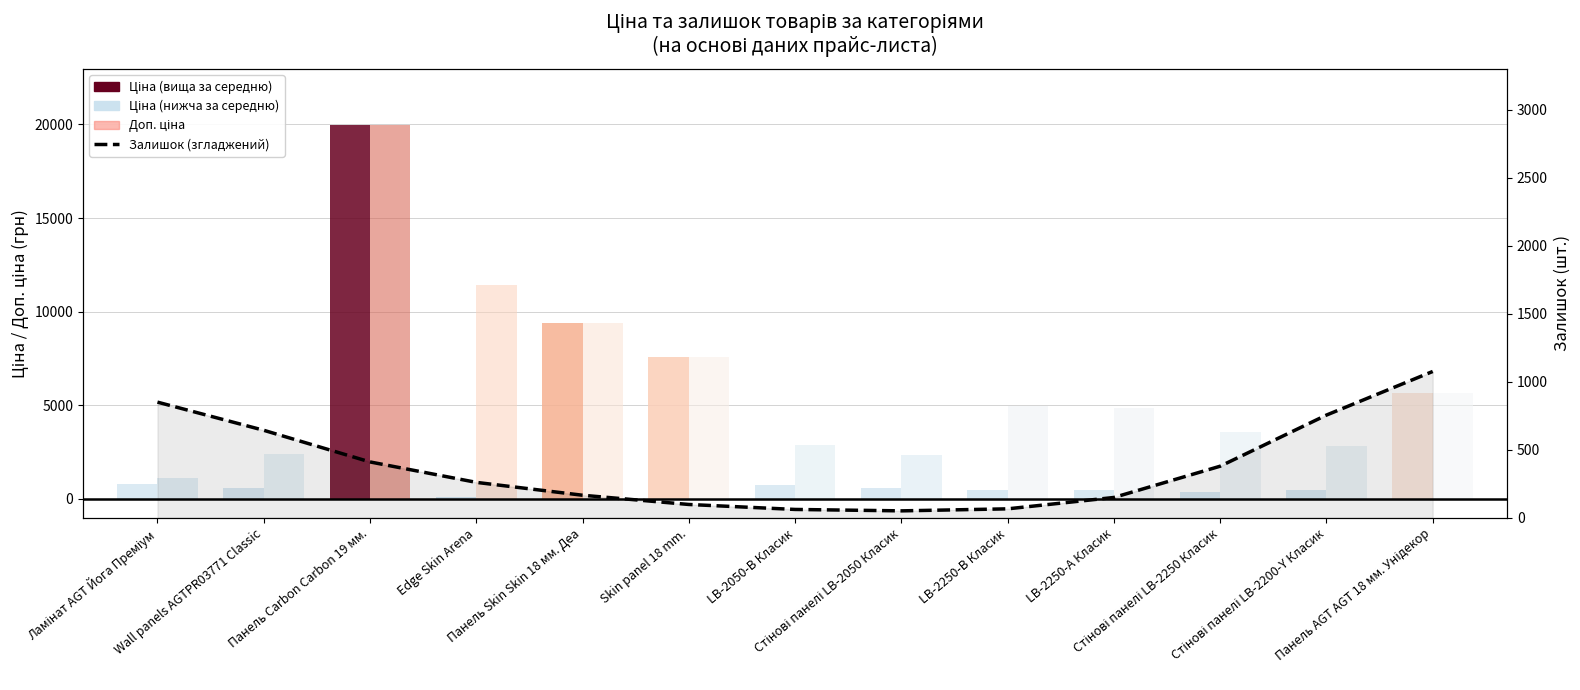

Which has a higher value, Стінові панелі LB-2200-Y Класик or LB-2250-А Класик?

Стінові панелі LB-2200-Y Класик